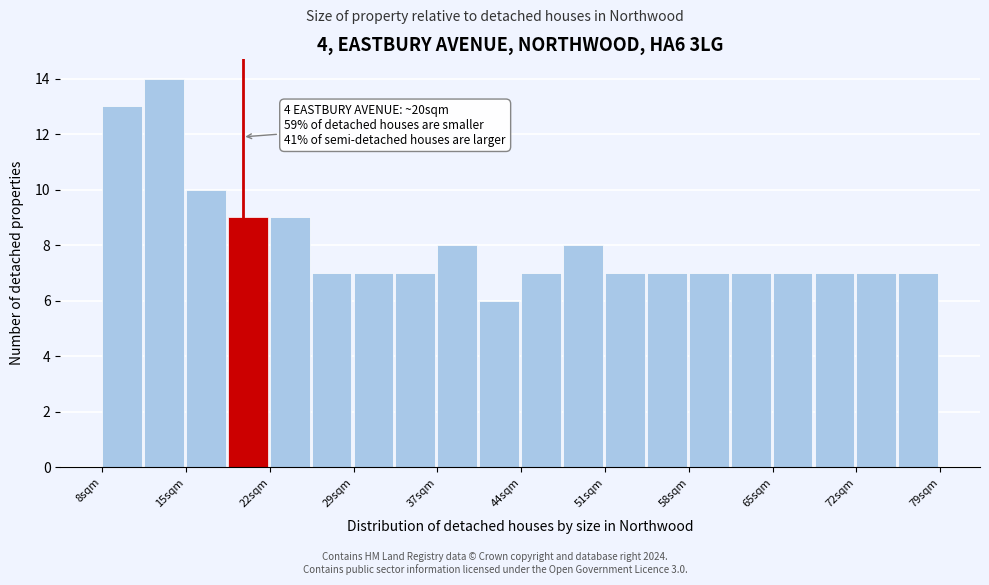

Read against the x-axis, roughly where is the centre of the tallest bar?

13